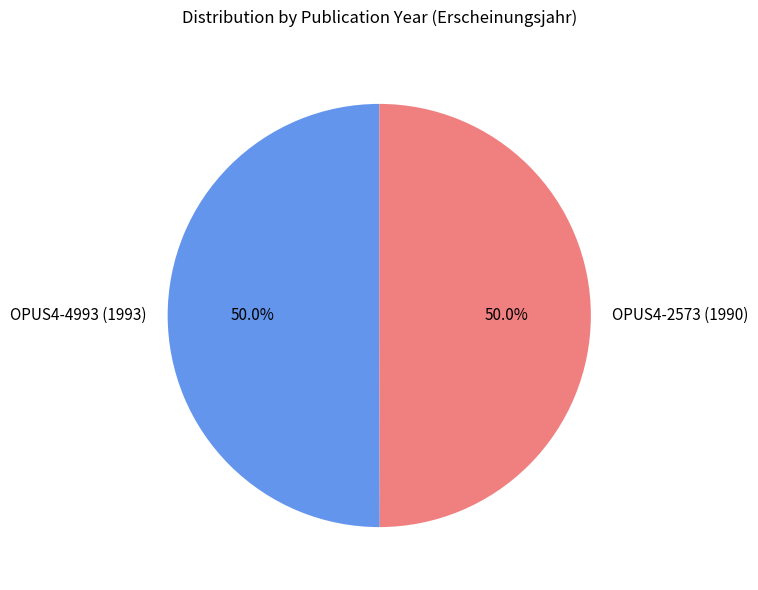

Approximately how many times larger is the value at OPUS4-4993 (1993) compared to OPUS4-2573 (1990)?

1.0